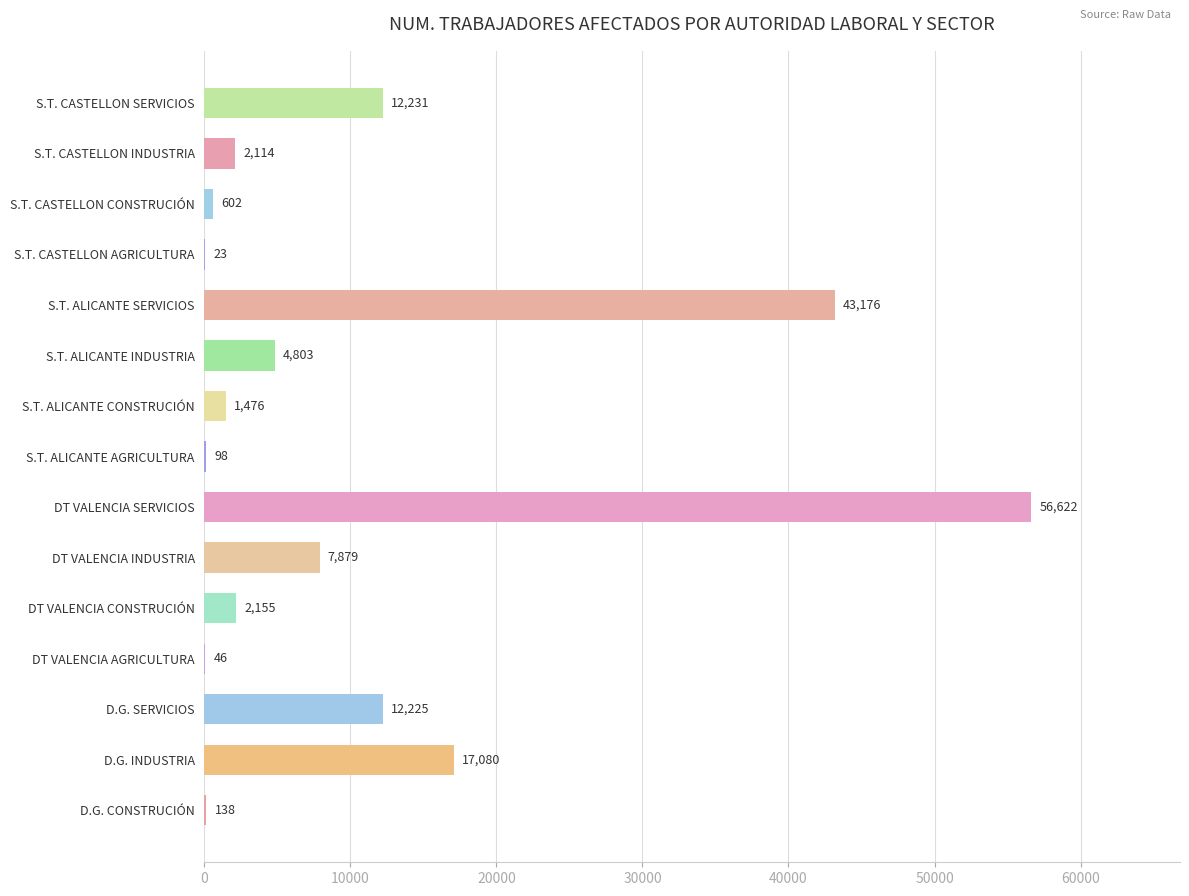

What is the greatest value displayed?

56622